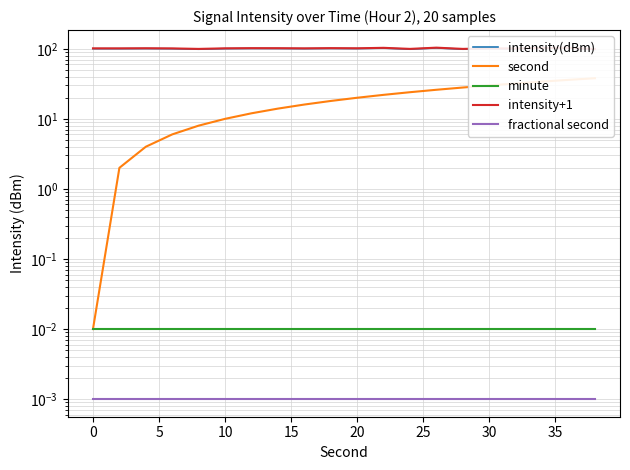

Reading left to right, extract all data points from this chart.

intensity(dBm): 100.4	100.4	100.7	100.2	98.6	100.5	101.0	100.9	100.4	101.1	100.6	102.2	98.6	102.7	98.6	100.4	99.9	101.9	102.3	98.2
second: 0.0	2.0	4.0	6.0	8.0	10.0	12.0	14.0	16.0	18.0	20.0	22.0	24.0	26.0	28.0	30.0	32.0	34.0	36.0	38.0
minute: 0.0	0.0	0.0	0.0	0.0	0.0	0.0	0.0	0.0	0.0	0.0	0.0	0.0	0.0	0.0	0.0	0.0	0.0	0.0	0.0
intensity+1: 101.4	101.4	101.7	101.2	99.6	101.5	102.0	101.9	101.4	102.1	101.6	103.2	99.6	103.7	99.6	101.4	100.9	102.9	103.3	99.2
fractional second: 0.0	0.0	0.0	0.0	0.0	0.0	0.0	0.0	0.0	0.0	0.0	0.0	0.0	0.0	0.0	0.0	0.0	0.0	0.0	0.0